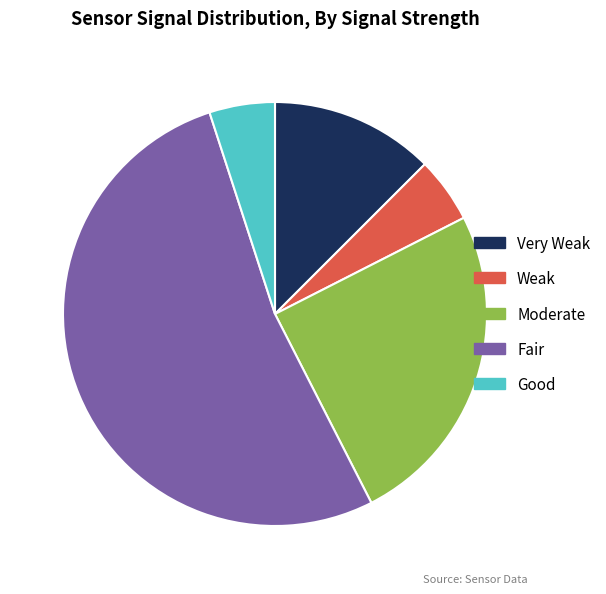

Approximately how many times larger is the value at Fair compared to Good?

10.5